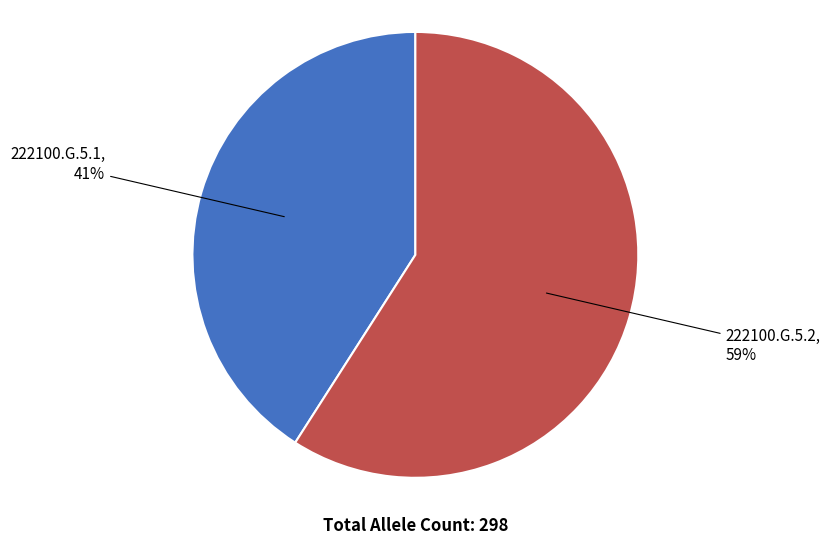

Is there a majority slice in this chart?

Yes